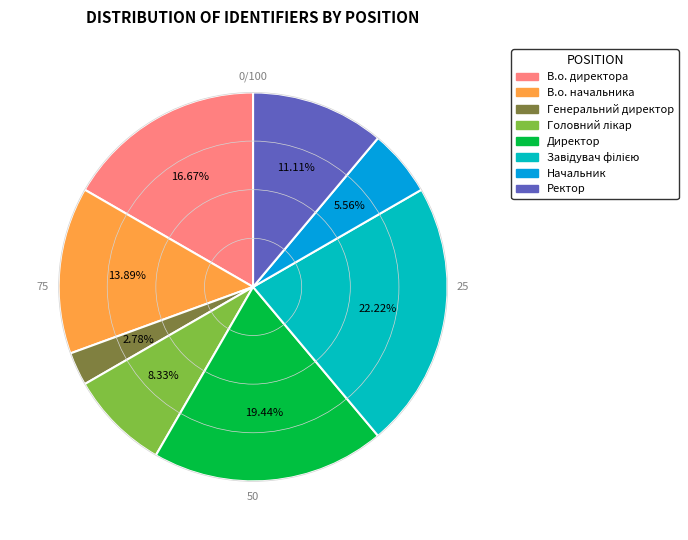

What percentage do В.о. директора and Ректор together represent?

27.8%